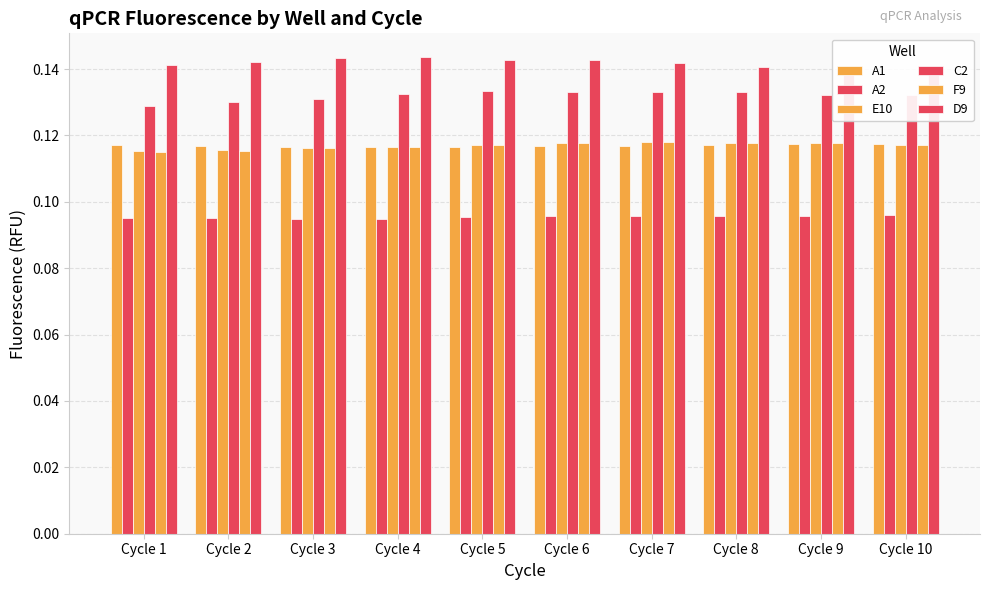

What are all the series names shown in the legend?

A1, A2, E10, C2, F9, D9